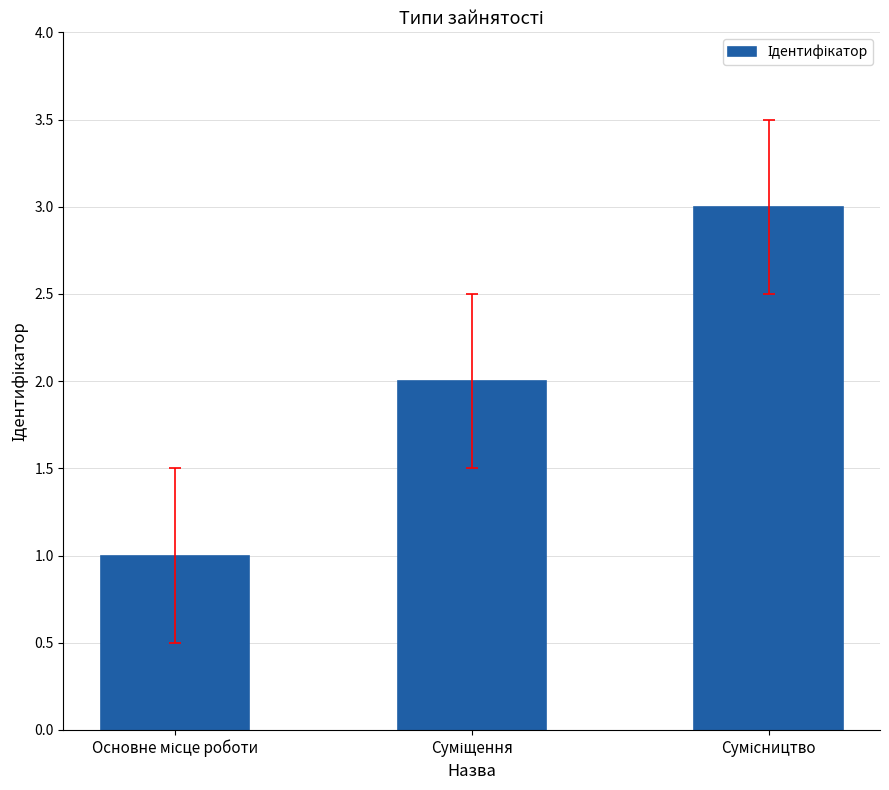

How many categories are shown in the chart?

3